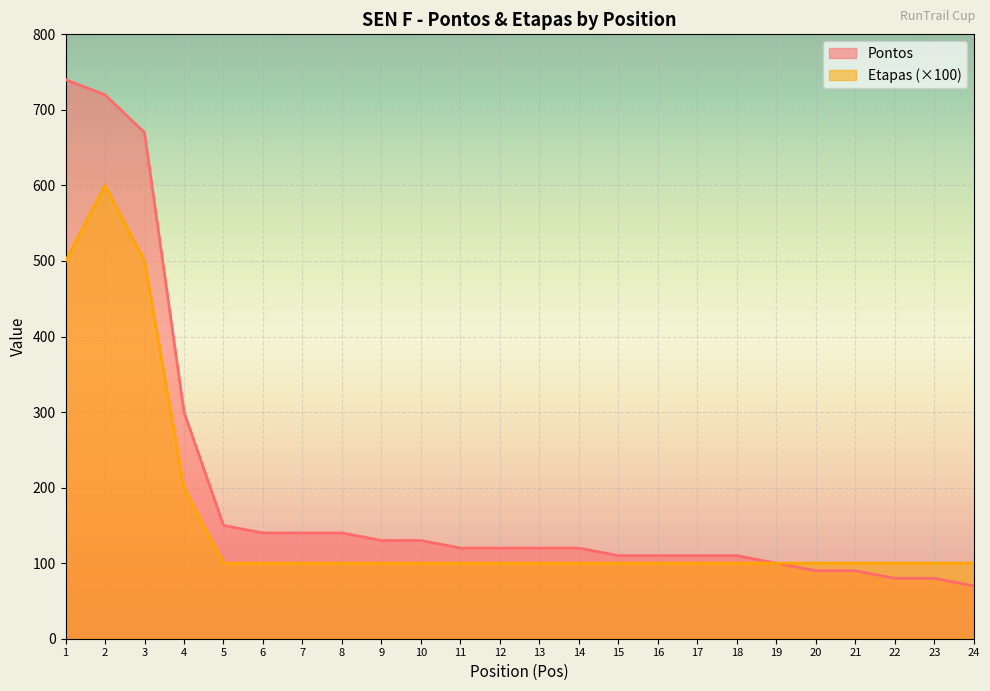

How many lines are shown in the chart?

2